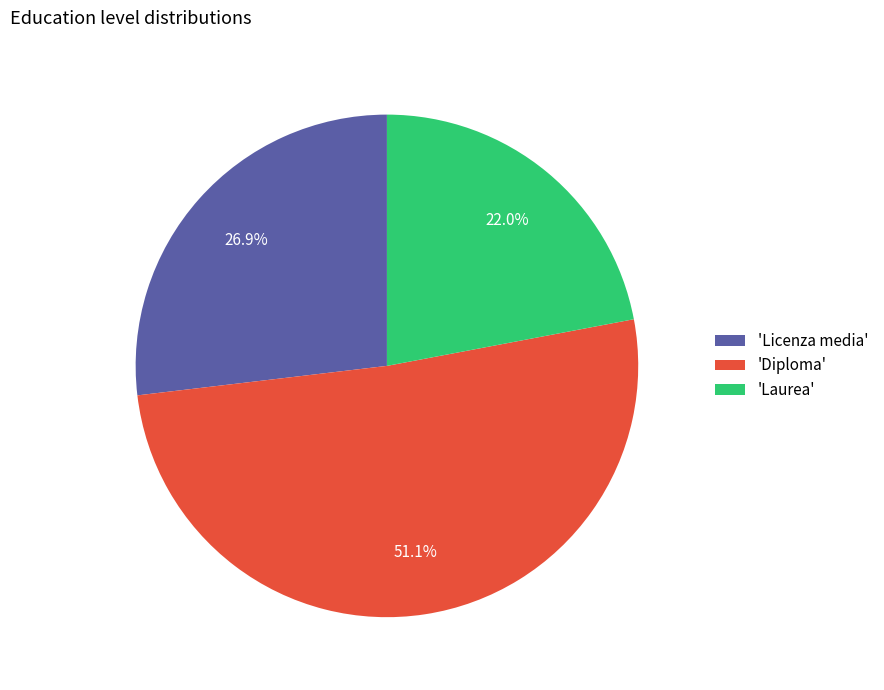

Which has a higher value, 'Licenza media' or 'Laurea'?

'Licenza media'